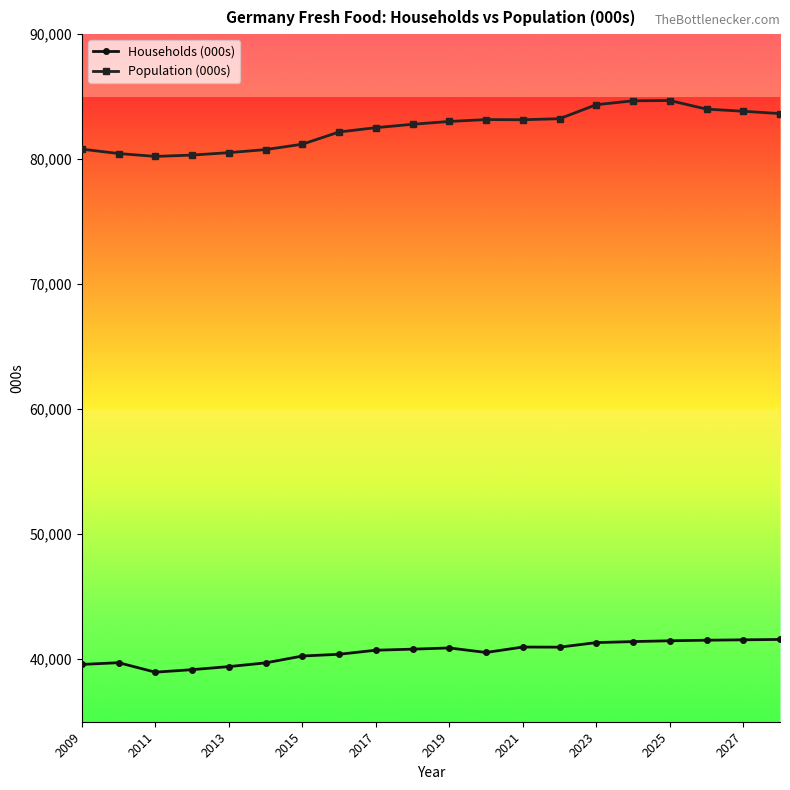

Which series has the widest spread of values?

Population (000s)